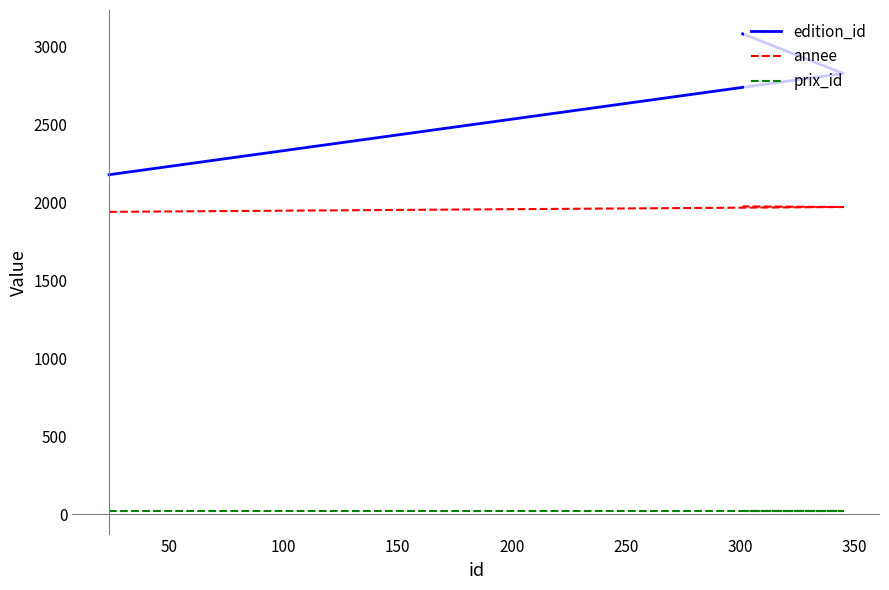

How many distinct data groups are displayed?

3